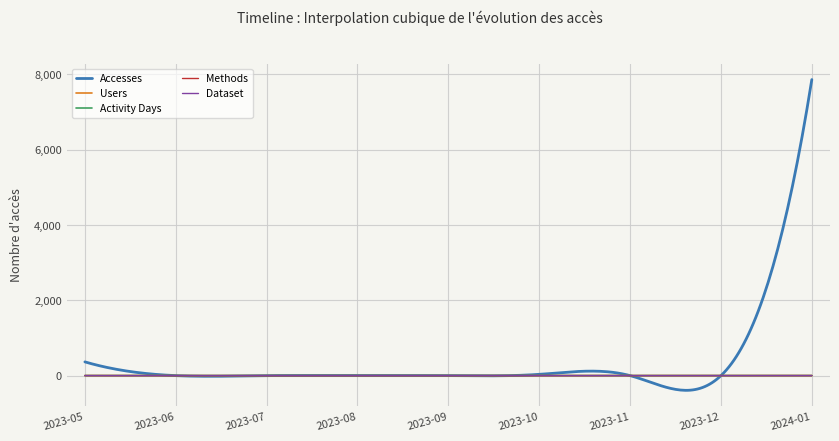

Does the chart display data point markers on the line(s)?

No